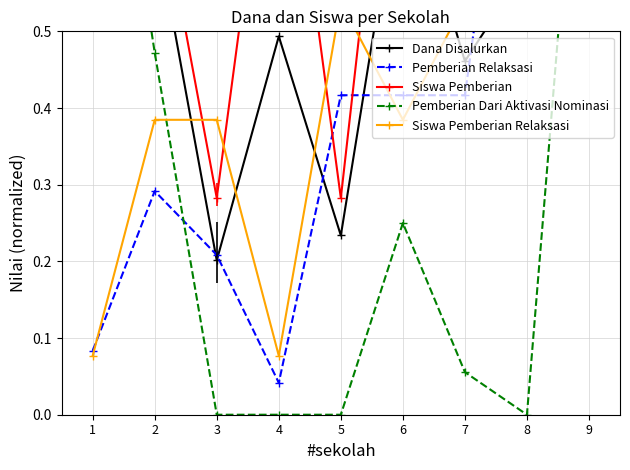

At 7, list the series in order from largest to smallest.

Siswa Pemberian, Siswa Pemberian Relaksasi, Dana Disalurkan, Pemberian Relaksasi, Pemberian Dari Aktivasi Nominasi